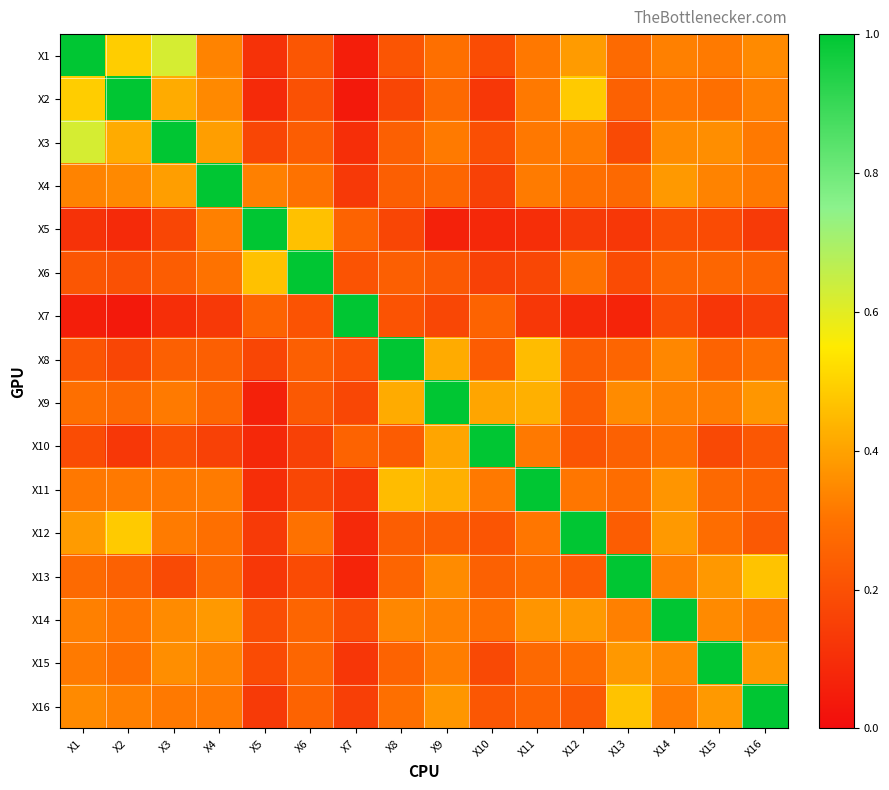

How many series are shown in this chart?

16